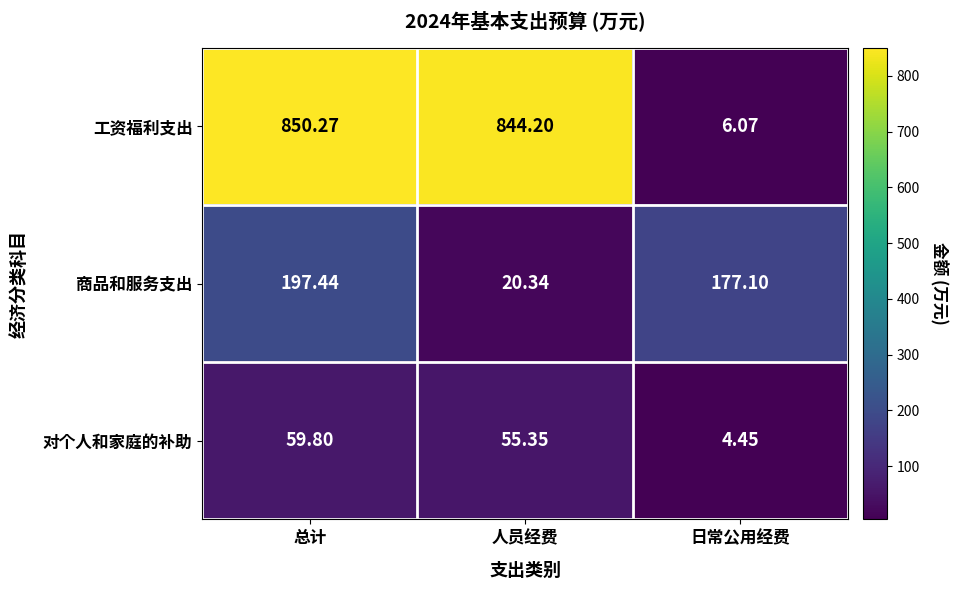

Where does the 工资福利支出 series first go above 844?

总计